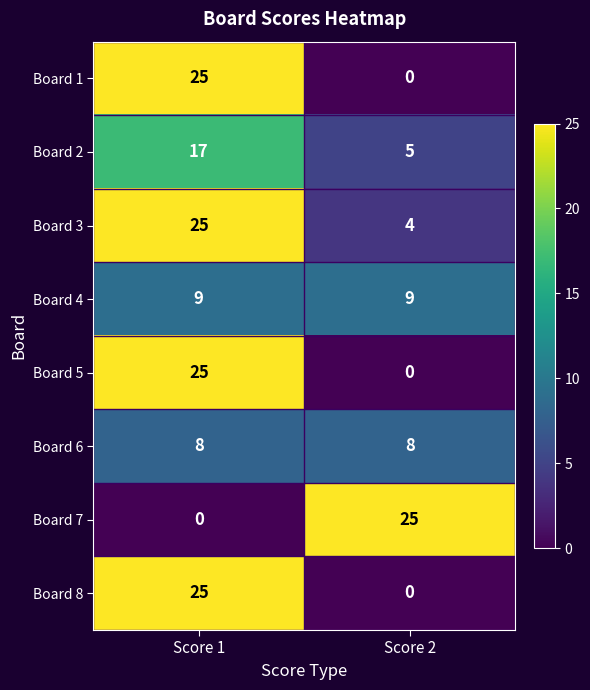

What is the spread (max minus min) of values at Score 2?

25